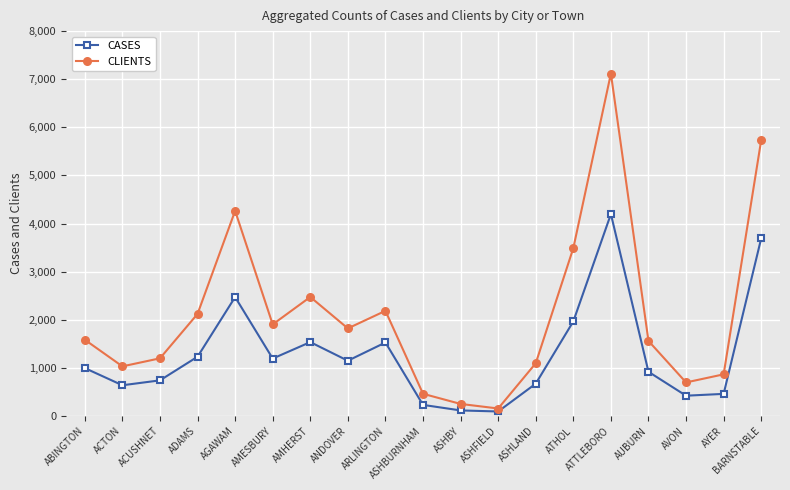

What is the spread (max minus min) of values at ACTON?

393